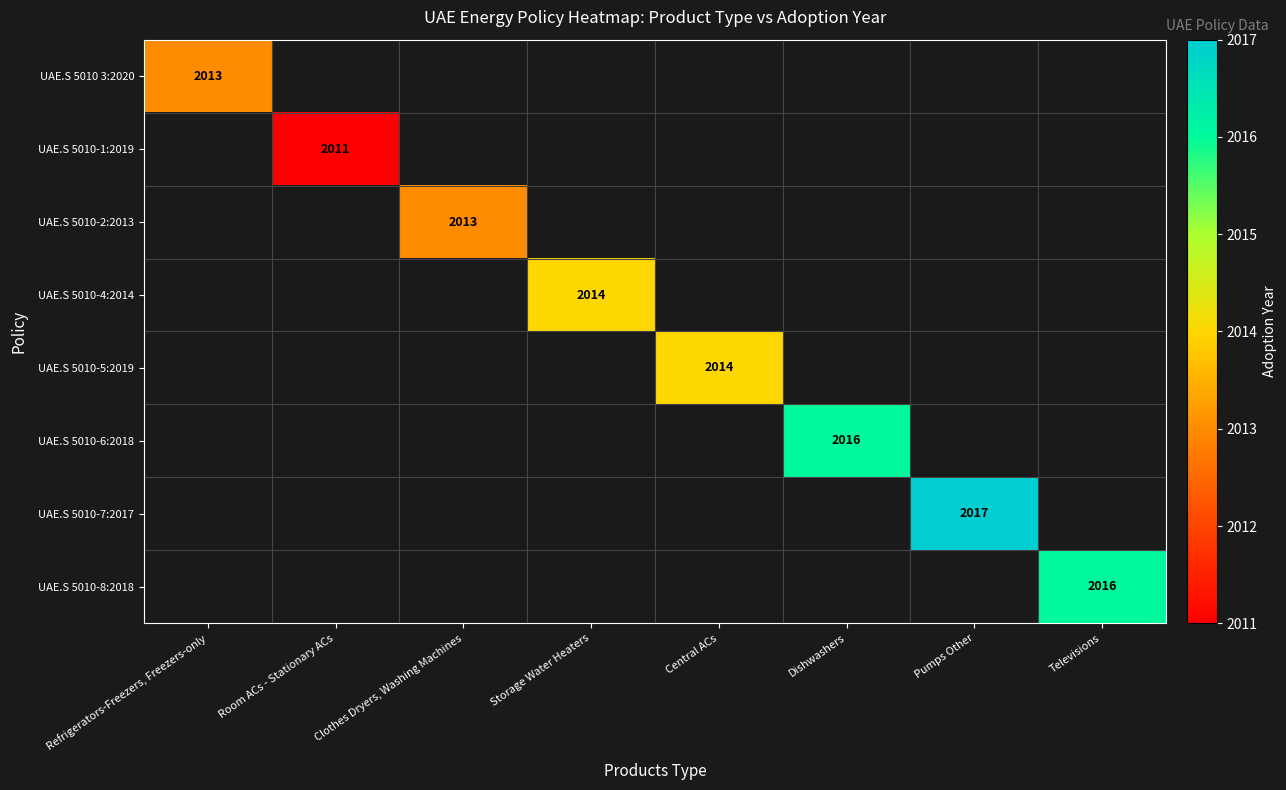

Which category has the lowest value in the UAE.S 5010-1:2019 series?

Refrigerators-Freezers, Freezers-only